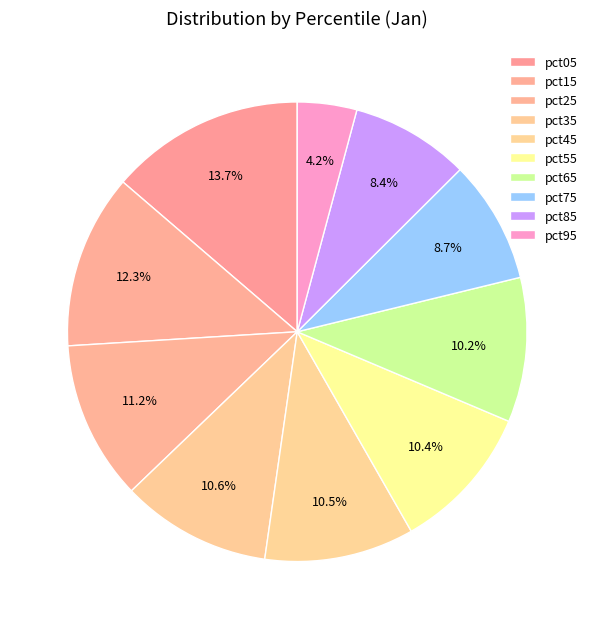

True or false: pct45 accounts for 11% of the total.

True